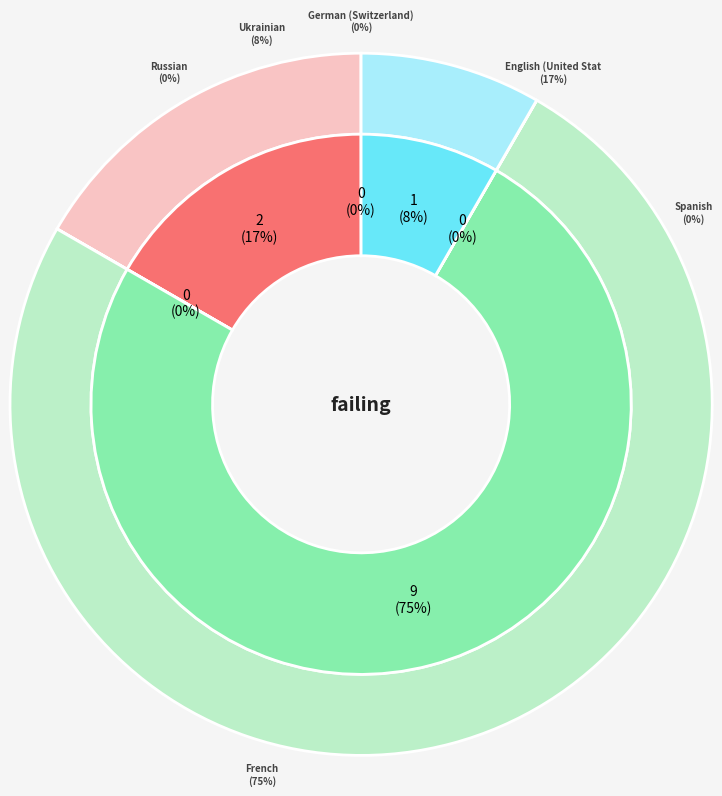

To the nearest percent, what is the combined percentage of English (United States) and French?

92%